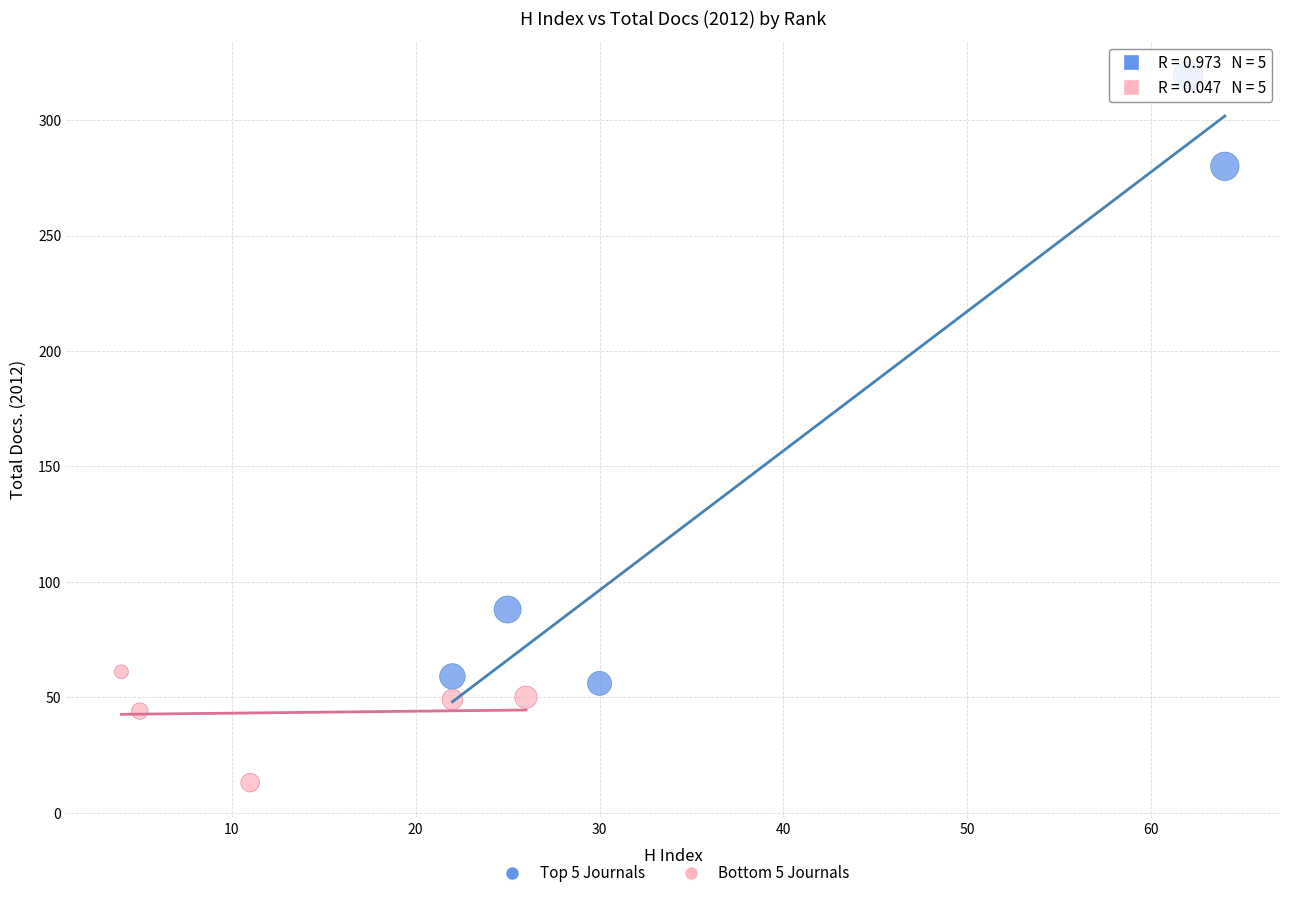

Which series contains the lowest Y value?

Bottom 5 Journals